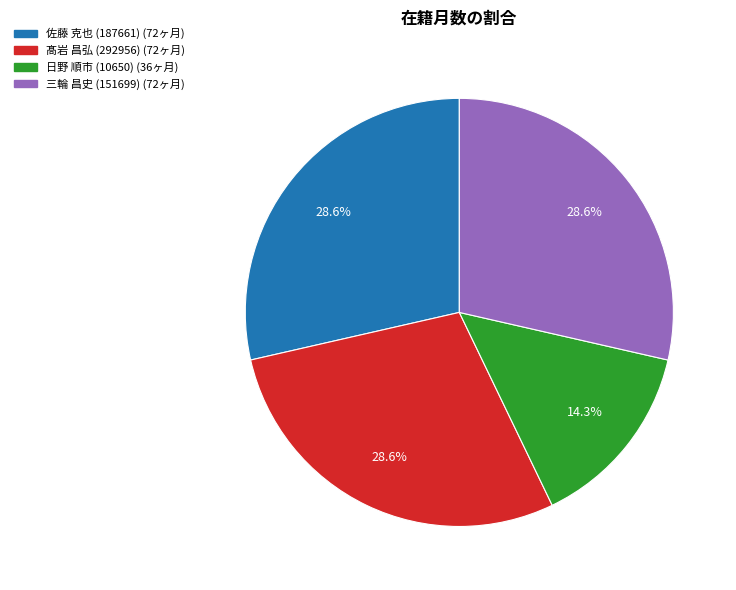

How many slices are in this pie chart?

4